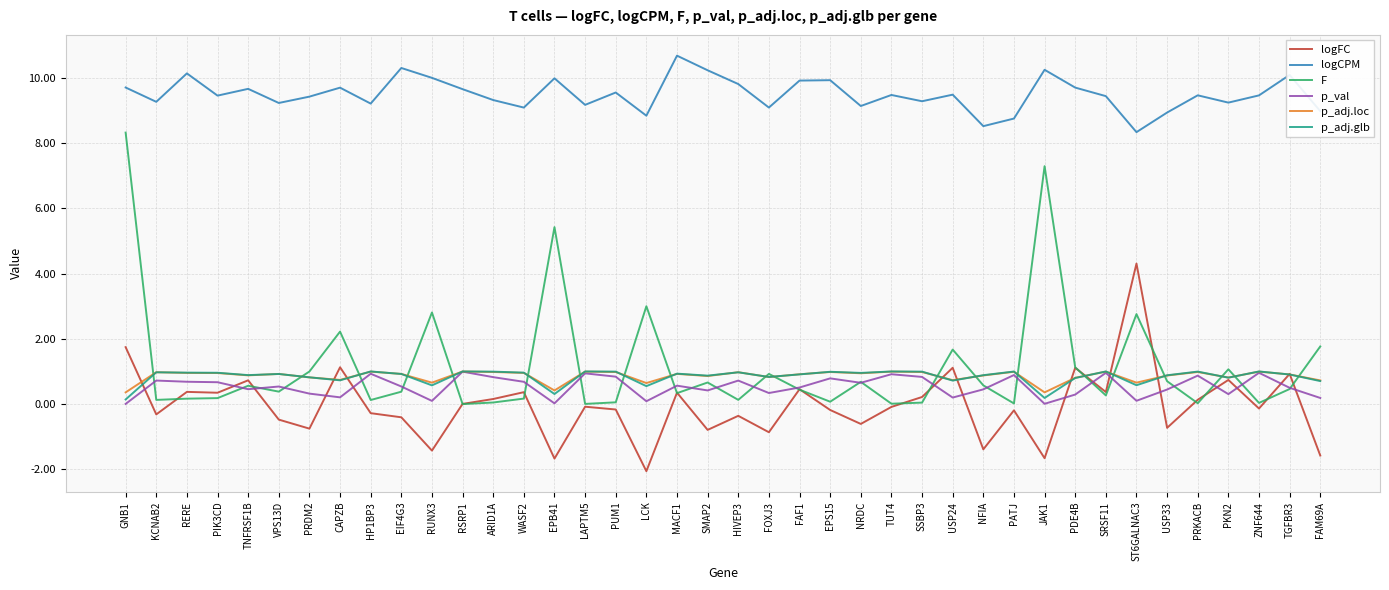

At which category does the chart reach its peak across all series?

MACF1